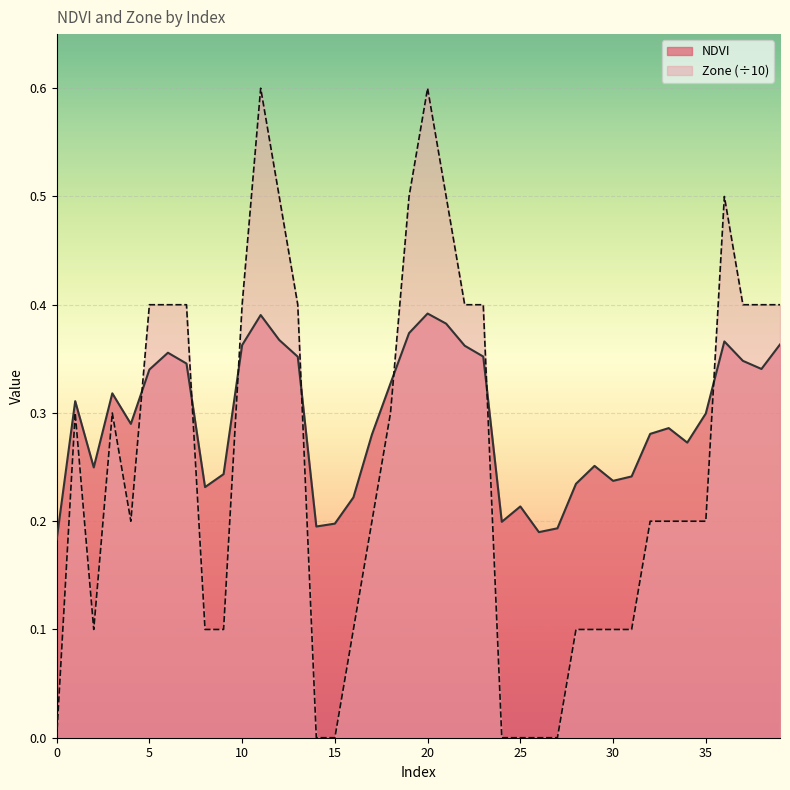

What are all the series names shown in the legend?

NDVI, Zone (÷10)